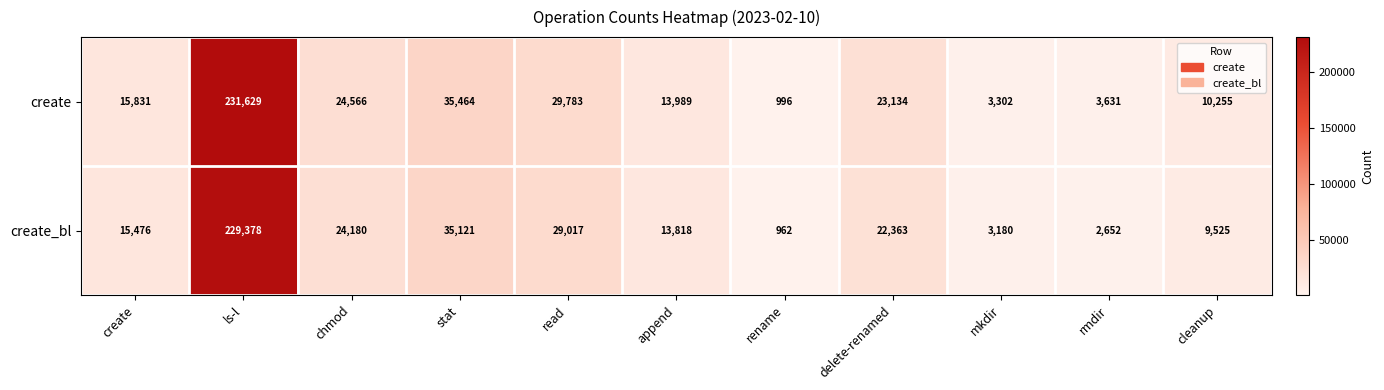

At append, list the series in order from largest to smallest.

create, create_bl